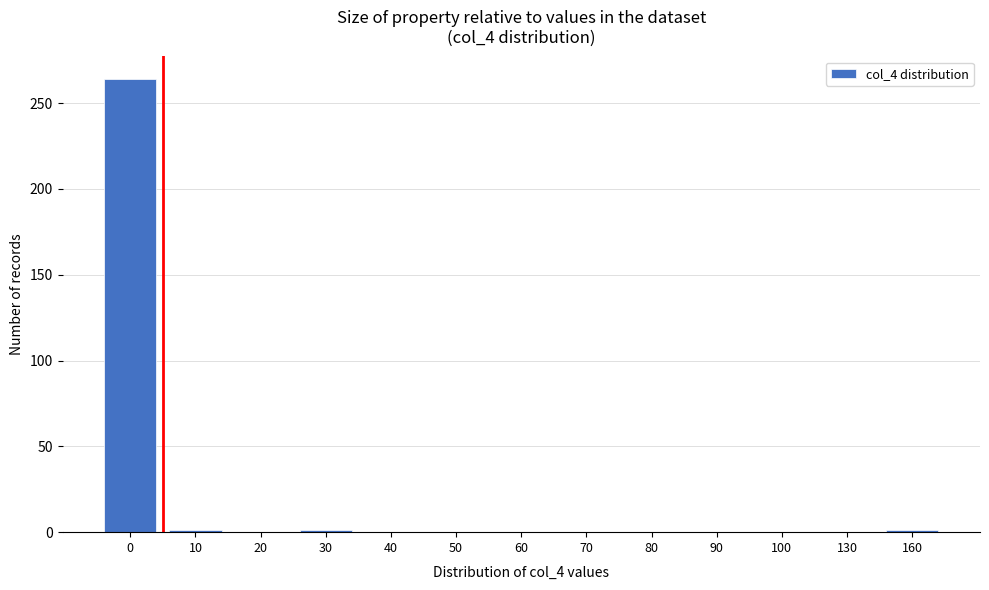

What is the maximum value shown in the chart?

264